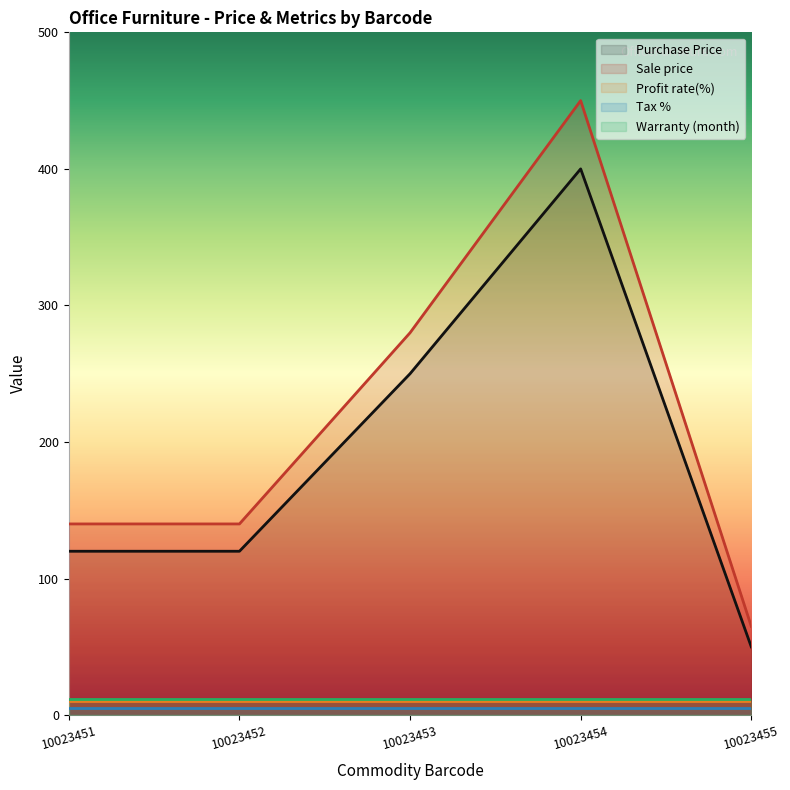

At which category is the sum across all series the highest?

10023454